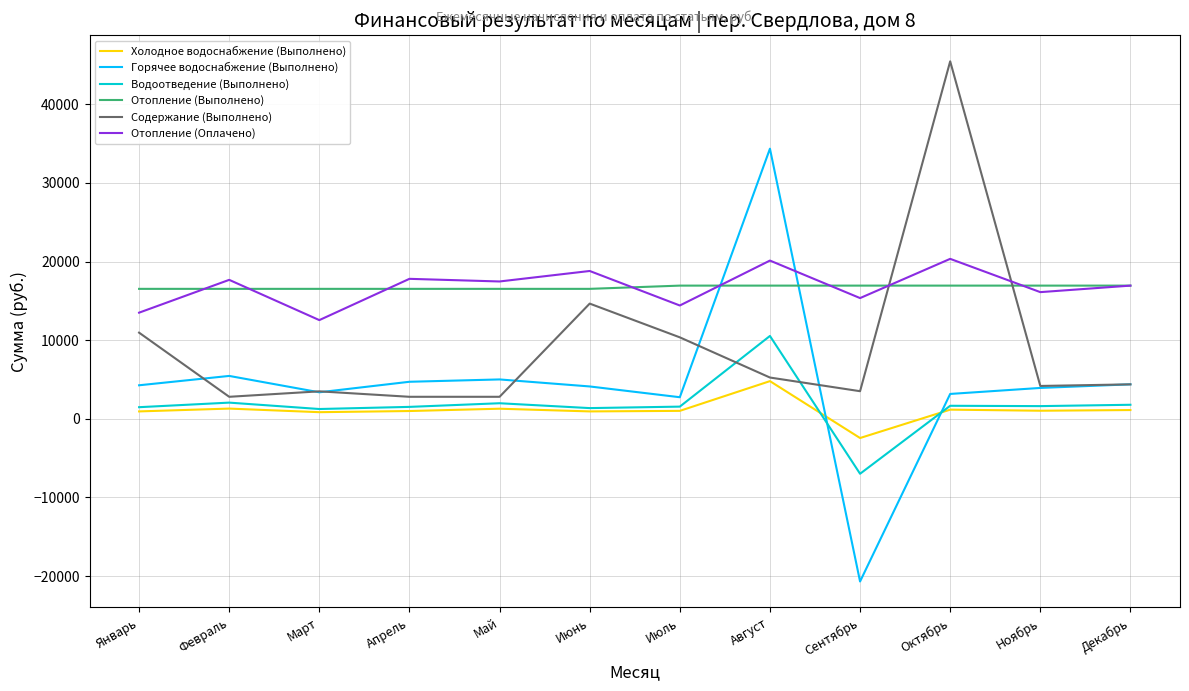

Which series changed the most between Август and Декабрь?

Горячее водоснабжение (Выполнено)